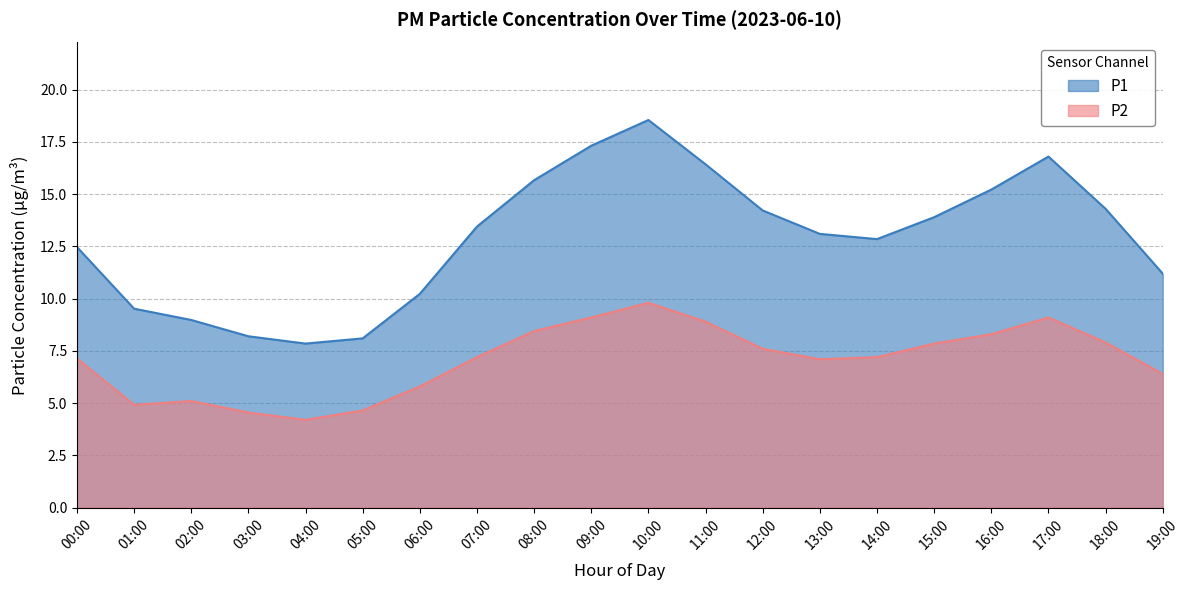

How many values in the P2 series exceed 7?

13